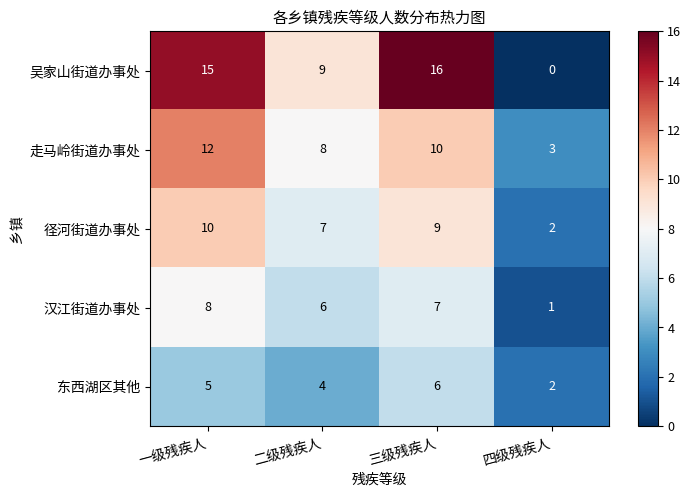

How many distinct data groups are displayed?

5